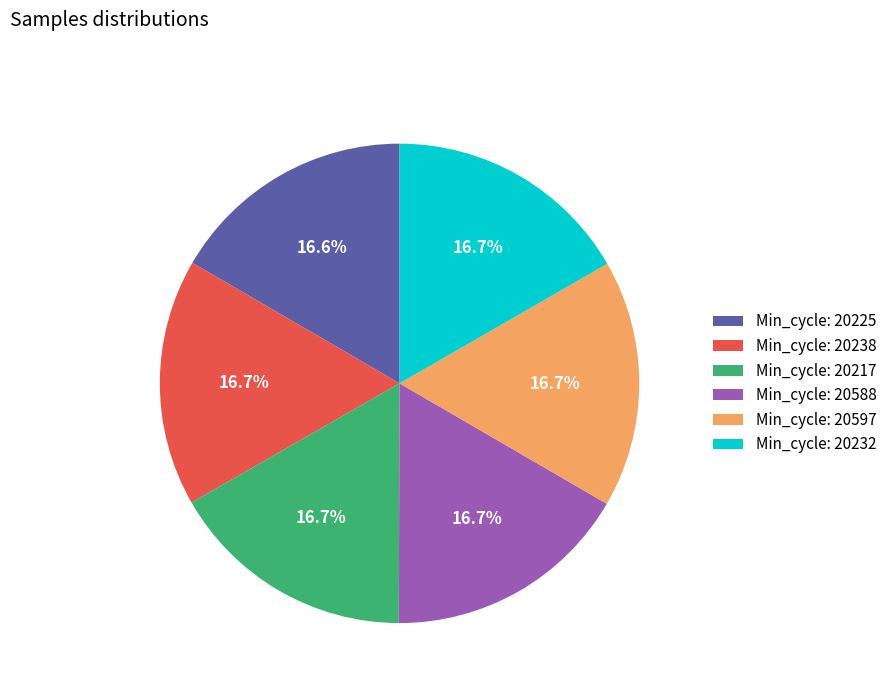

What is the ratio of the value at Min_cycle: 20225 to the value at Min_cycle: 20588?

1.0